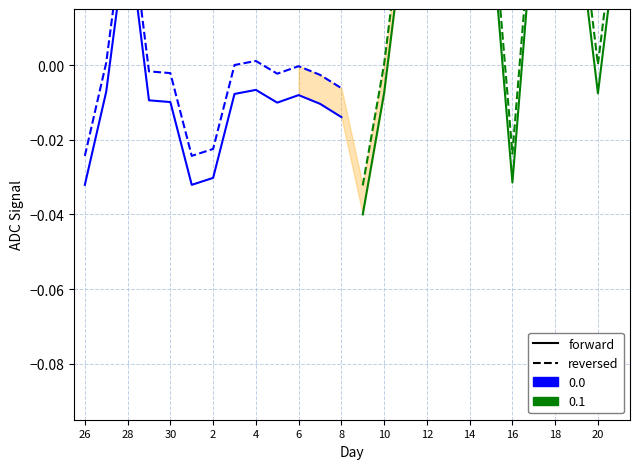

At which label does reversed_0.0 first exceed 0?

28